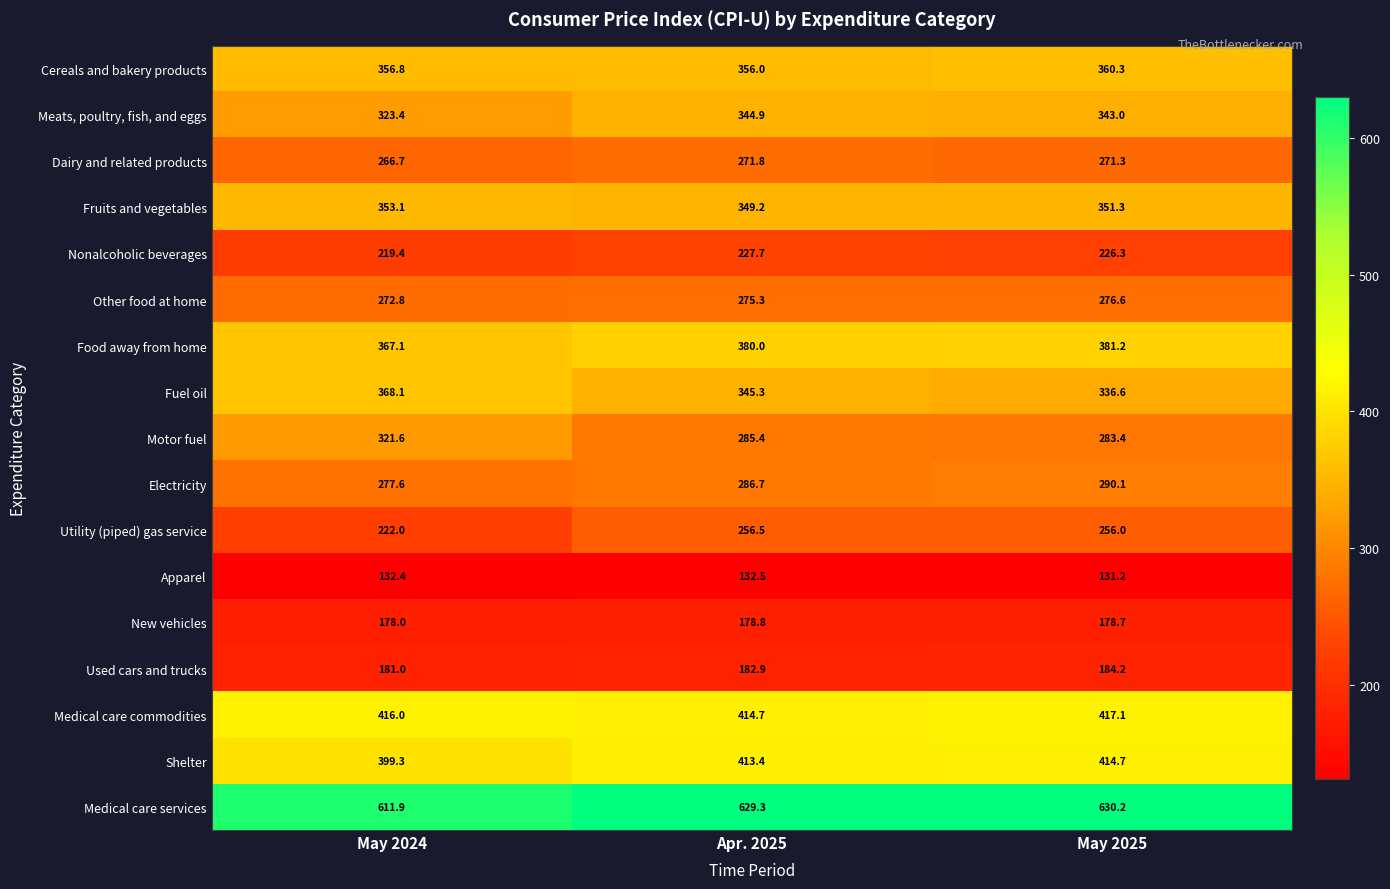

Where is Cereals and bakery products nearest to the value 358?

May 2024